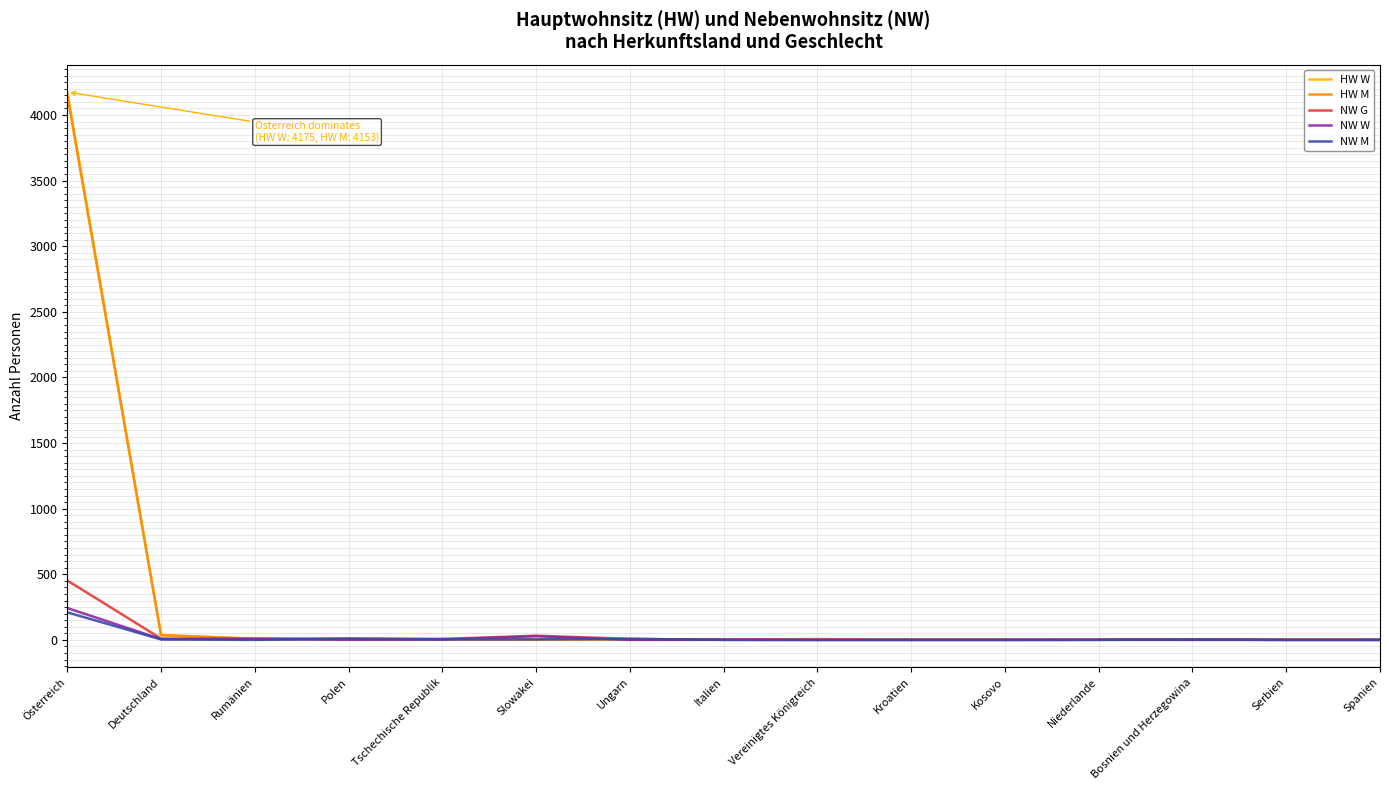

Reading left to right, what are all the values shown in this chart?

HW W: Österreich=4175	Deutschland=35	Rumänien=10	Polen=6	Tschechische Republik=8	Slowakei=1	Ungarn=4	Italien=2	Vereinigtes Königreich=2	Kroatien=2	Kosovo=2	Niederlande=2	Bosnien und Herzegowina=4	Serbien=3	Spanien=1
HW M: Österreich=4153	Deutschland=37	Rumänien=8	Polen=6	Tschechische Republik=2	Slowakei=2	Ungarn=3	Italien=4	Vereinigtes Königreich=6	Kroatien=2	Kosovo=2	Niederlande=2	Bosnien und Herzegowina=3	Serbien=2	Spanien=2
NW G: Österreich=453	Deutschland=10	Rumänien=8	Polen=10	Tschechische Republik=7	Slowakei=32	Ungarn=8	Italien=1	Vereinigtes Königreich=0	Kroatien=0	Kosovo=0	Niederlande=1	Bosnien und Herzegowina=3	Serbien=0	Spanien=0
NW W: Österreich=243	Deutschland=6	Rumänien=8	Polen=1	Tschechische Republik=3	Slowakei=28	Ungarn=0	Italien=1	Vereinigtes Königreich=0	Kroatien=0	Kosovo=0	Niederlande=1	Bosnien und Herzegowina=0	Serbien=0	Spanien=0
NW M: Österreich=210	Deutschland=4	Rumänien=0	Polen=9	Tschechische Republik=4	Slowakei=4	Ungarn=8	Italien=0	Vereinigtes Königreich=0	Kroatien=0	Kosovo=0	Niederlande=0	Bosnien und Herzegowina=3	Serbien=0	Spanien=0